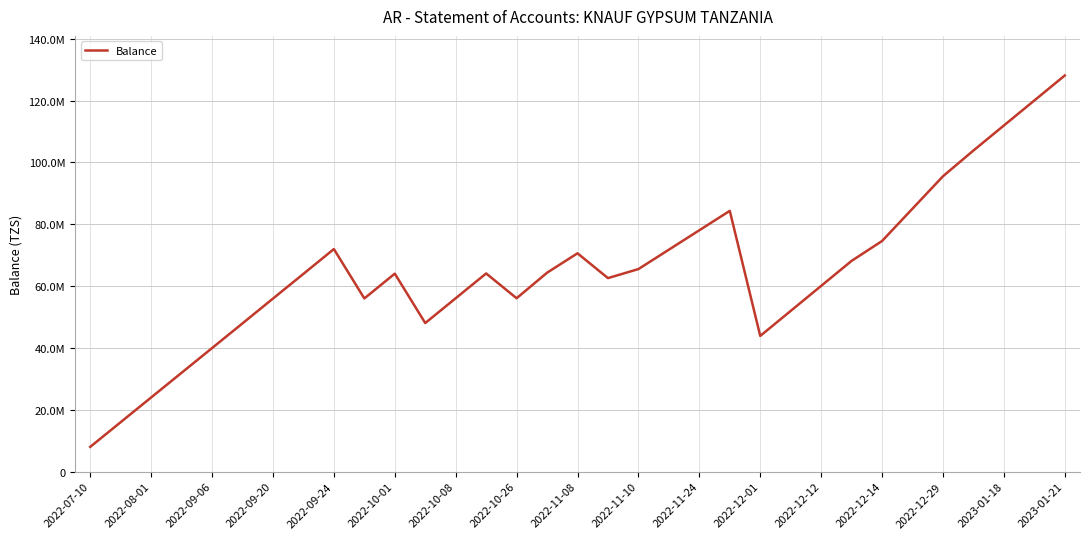

What is the smallest value displayed?

7990000.0